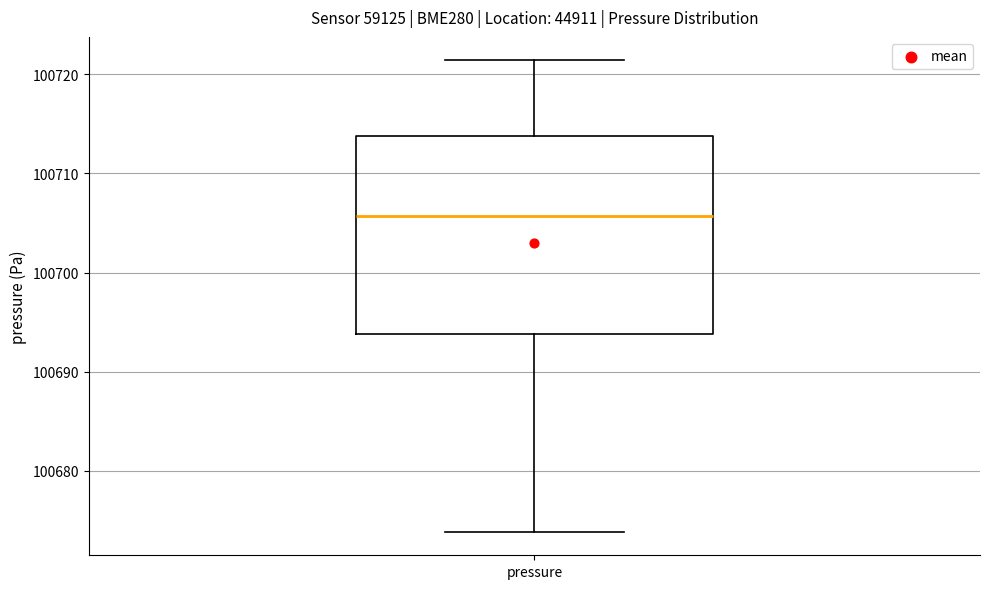

Where is the lower edge of the box for pressure on the y-axis? The values are not printed on the chart, so give them approximately, as read against the axis.

100694